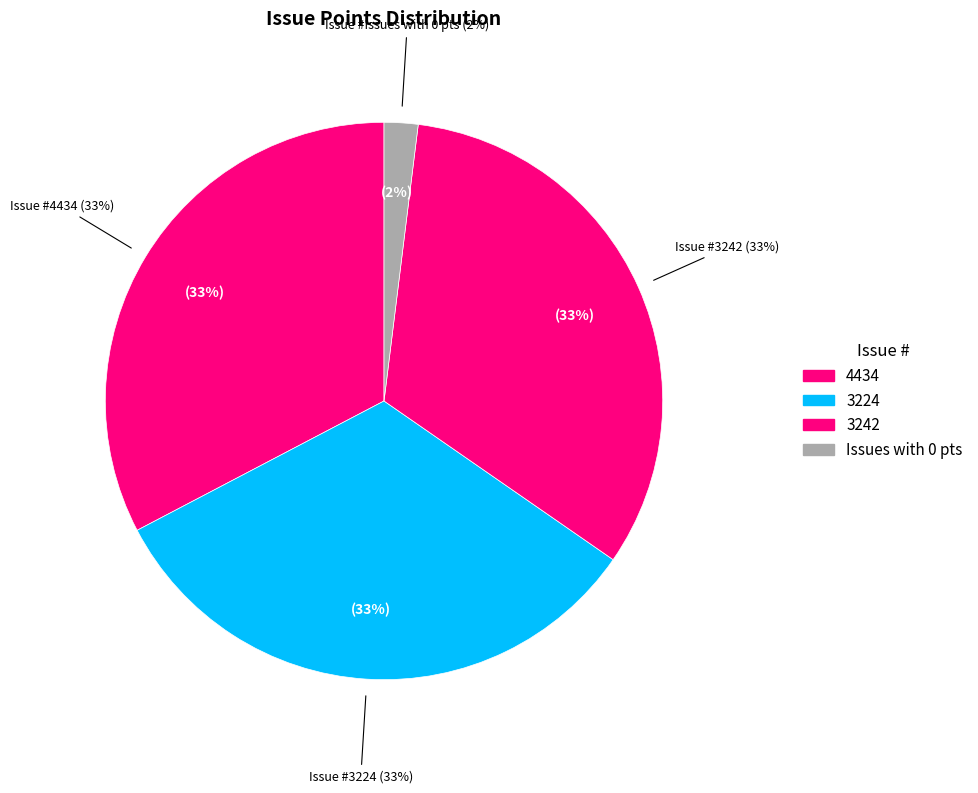

Which category has the biggest portion of the pie?

4434